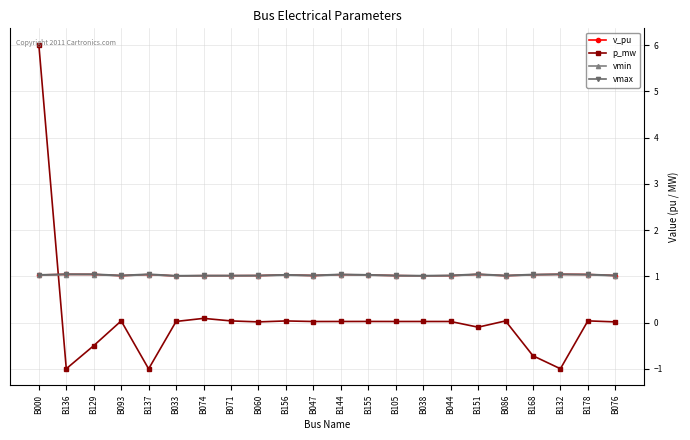

What is the sum of the vmax values at B047 and B044?

2.0